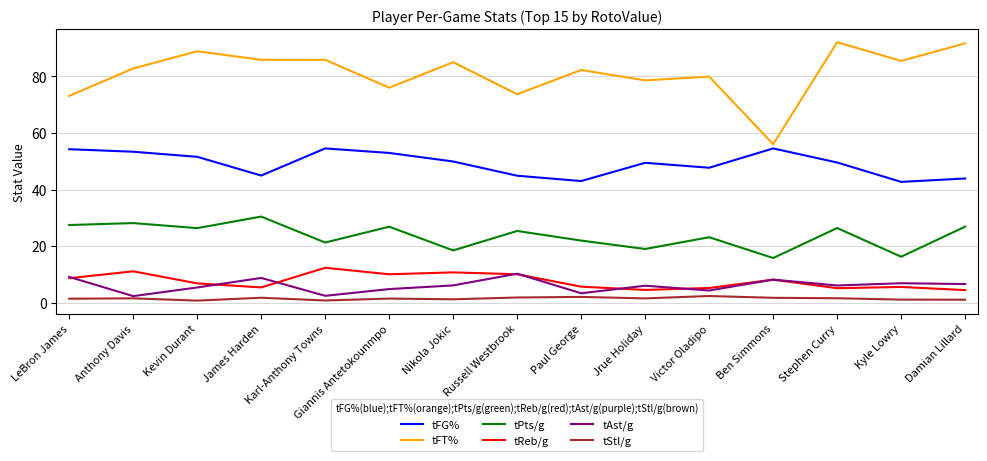

What is the smallest value displayed?

0.7